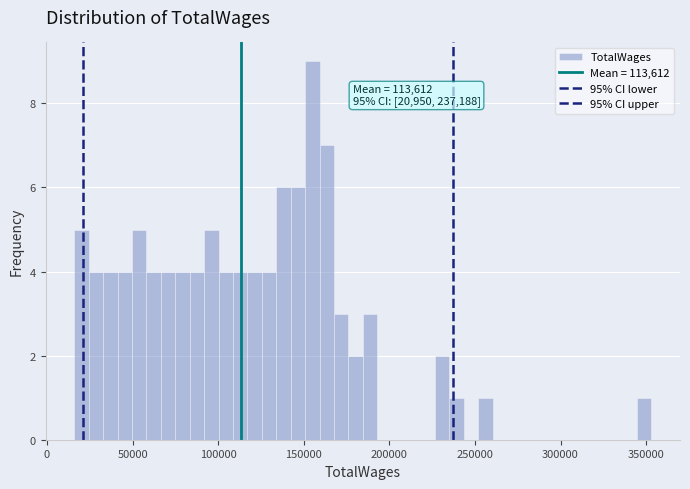

Read against the x-axis, roughly where is the centre of the tallest bar?

155000